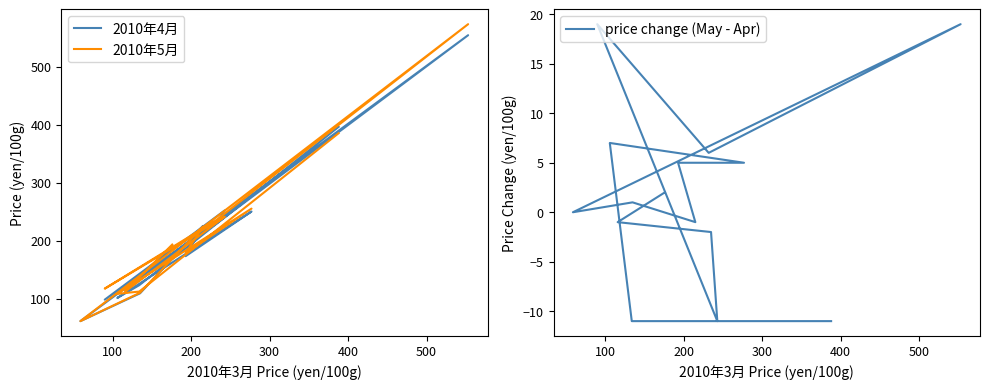

Count the number of categories in the chart.

15